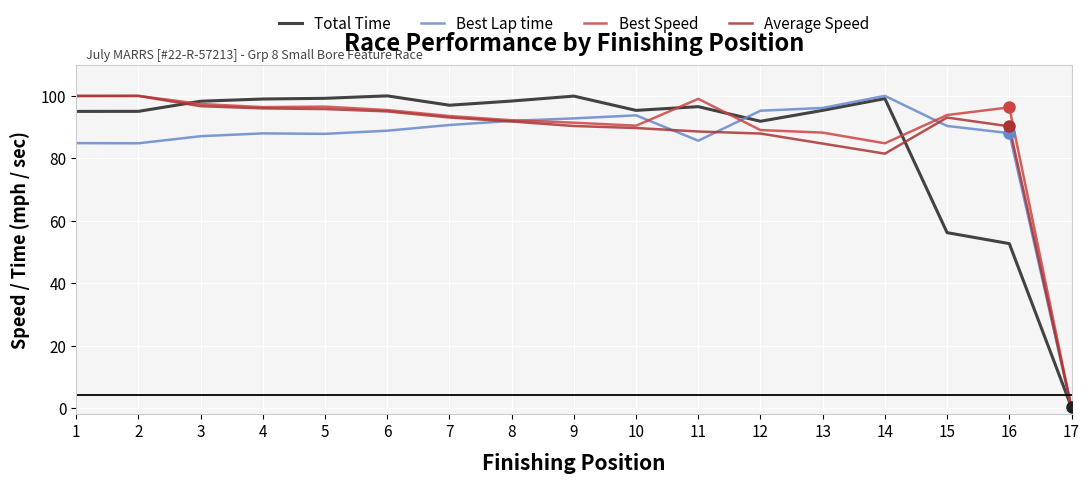

At which label is Best Speed closest to 50?

14